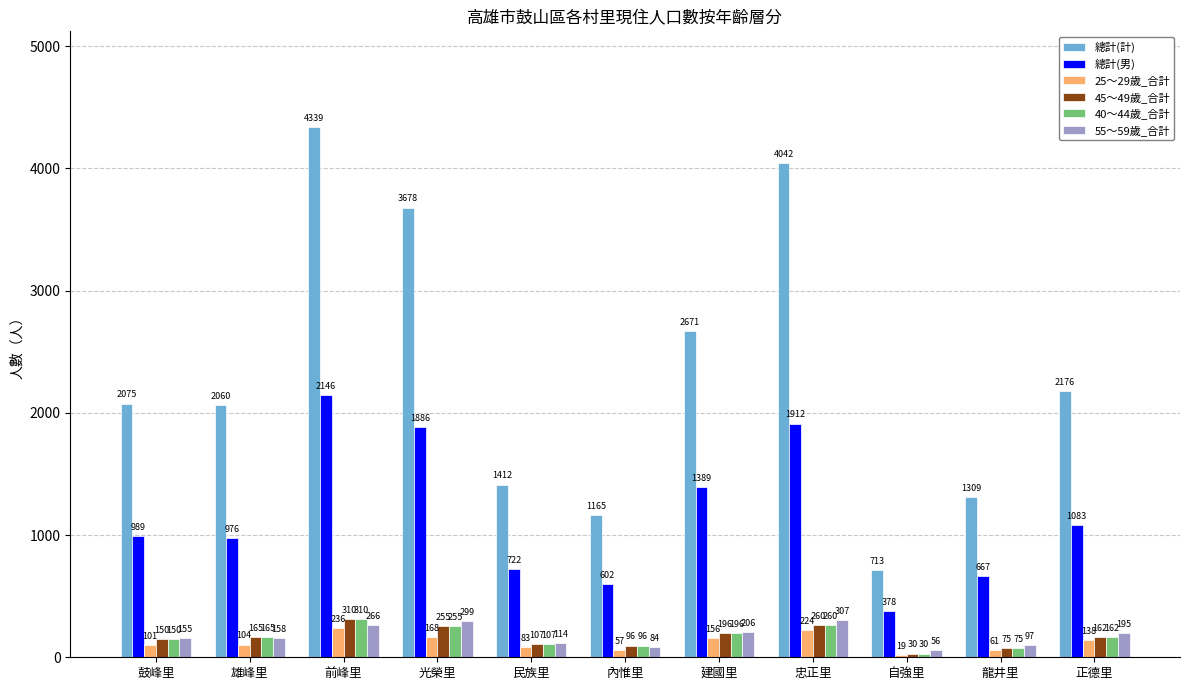

At which label does 55～59歲_合計 reach its peak?

忠正里